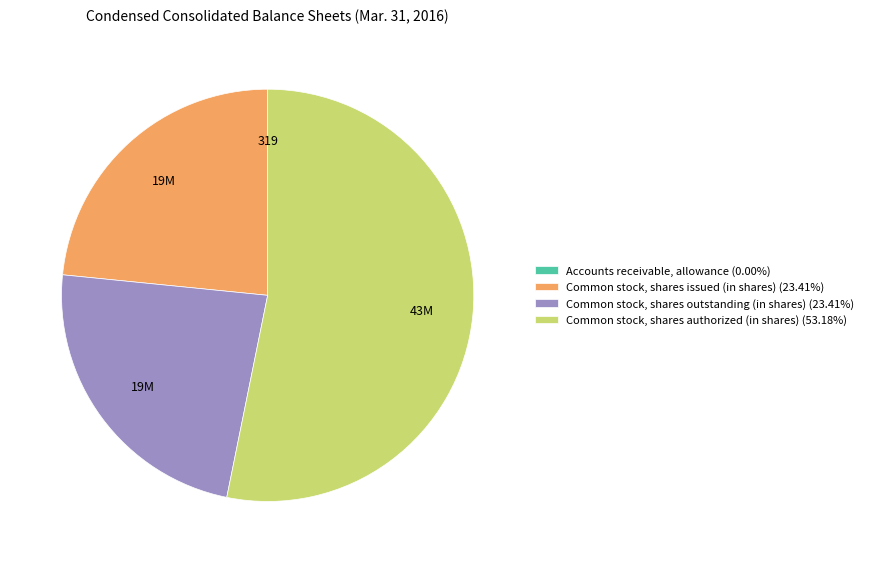

Is there a majority slice in this chart?

Yes